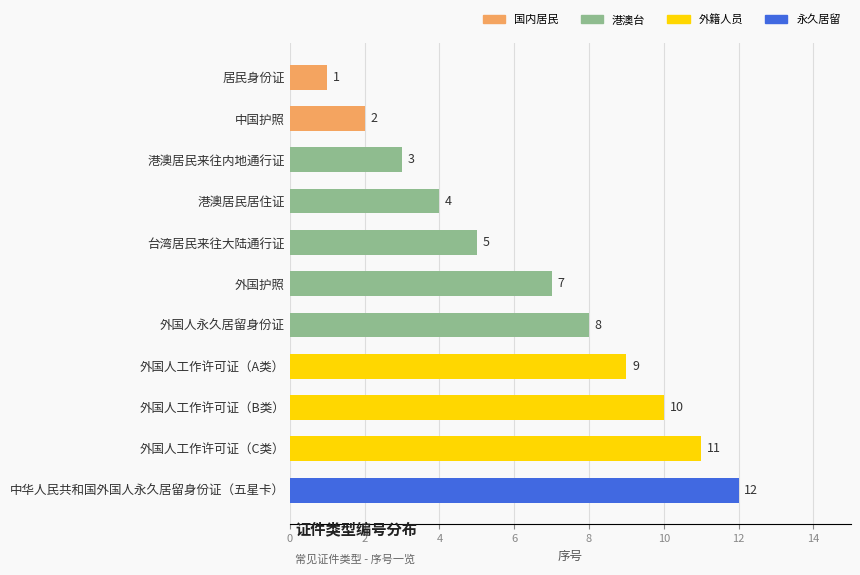

List the labels in order of value, smallest first.

居民身份证, 中国护照, 港澳居民来往内地通行证, 港澳居民居住证, 台湾居民来往大陆通行证, 外国护照, 外国人永久居留身份证, 外国人工作许可证（A类）, 外国人工作许可证（B类）, 外国人工作许可证（C类）, 中华人民共和国外国人永久居留身份证（五星卡）